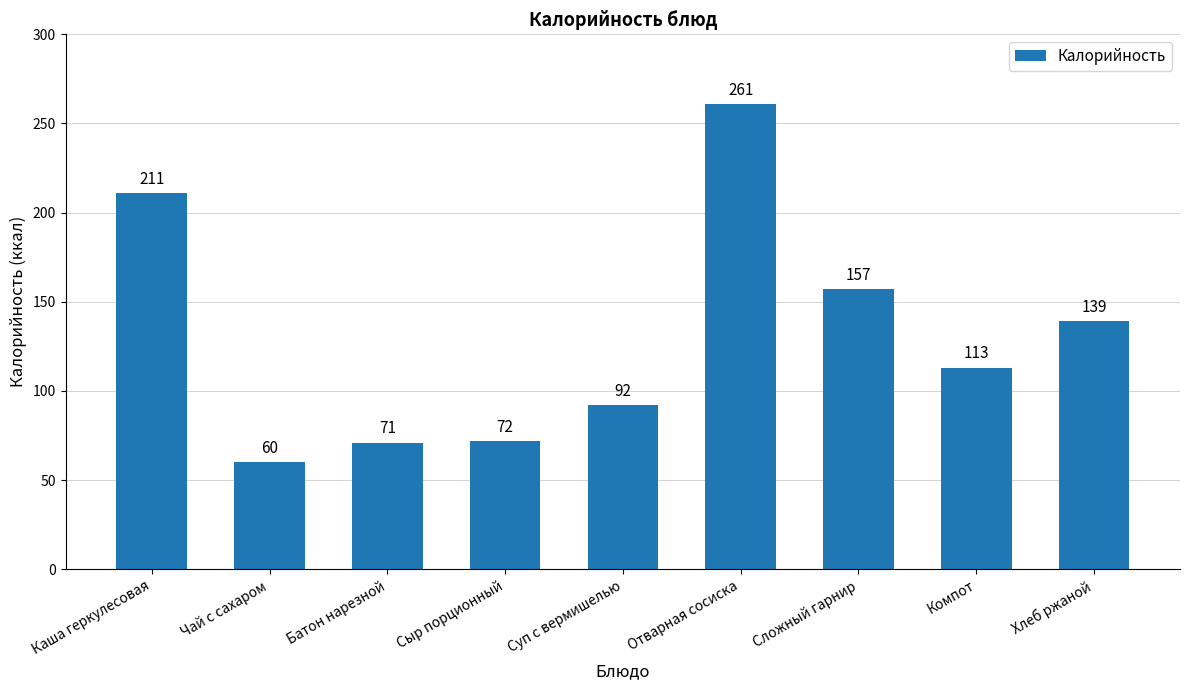

The value at Суп с вермишелью is 63. True or false?

False